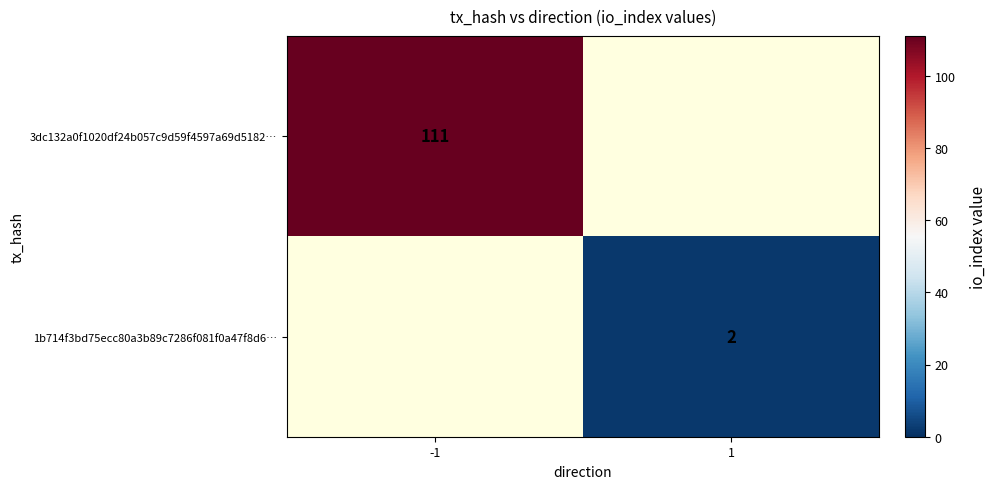

The 3dc132a0f1020df24b057c9d59f4597a69d5182… series shows 111 at -1. True or false?

True